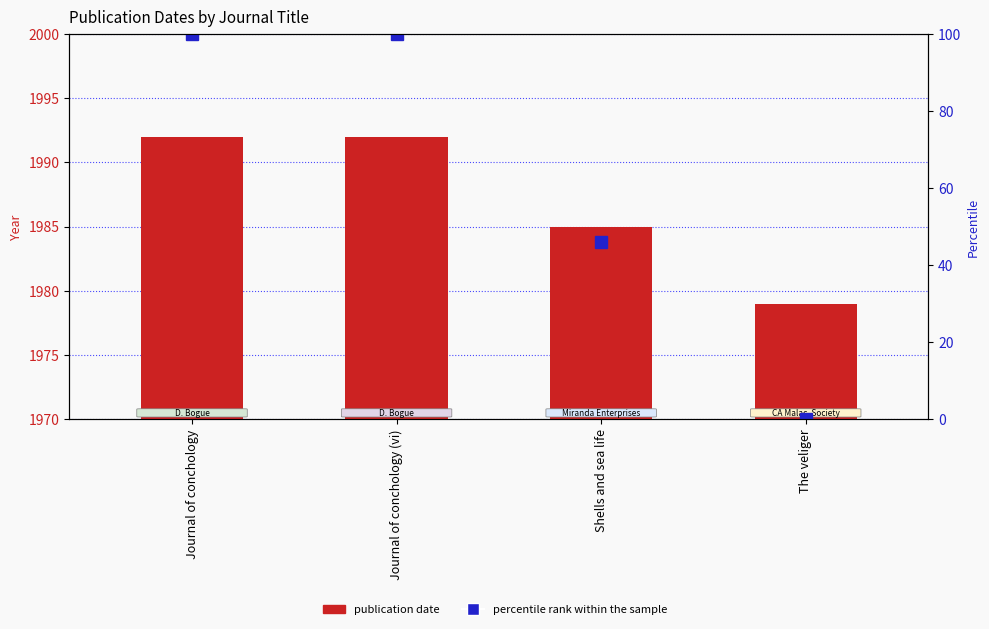

What is the label of the 1st bar from the right?

The veliger